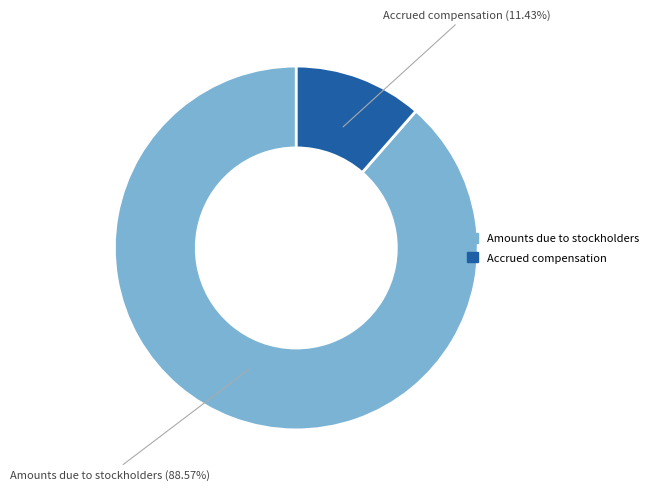

Is there a majority slice in this chart?

Yes